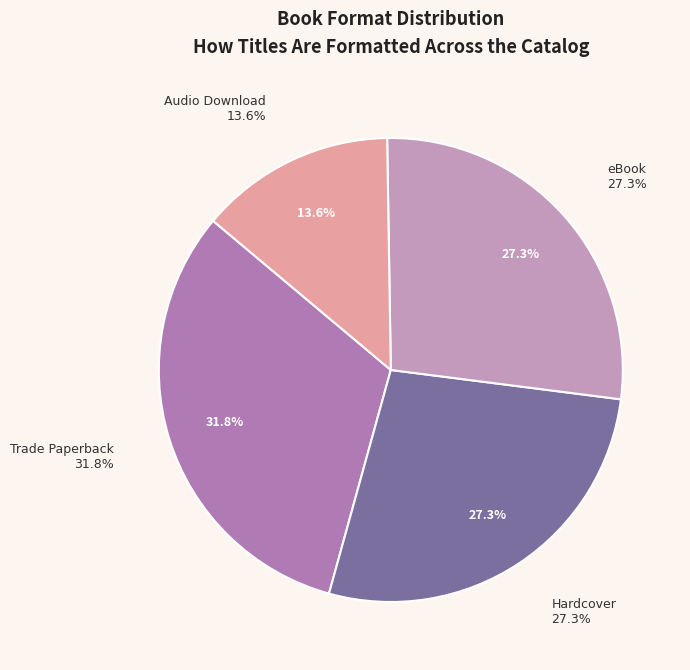

To the nearest percent, what portion does Hardcover represent?

27%